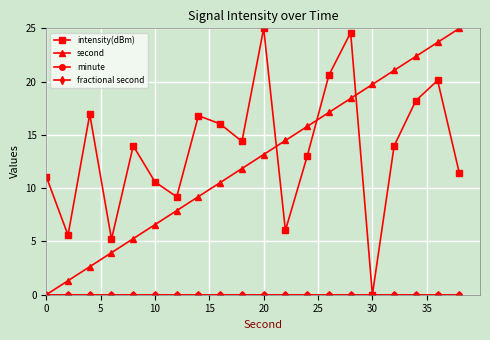

Is this an area chart (filled region under the line)?

No